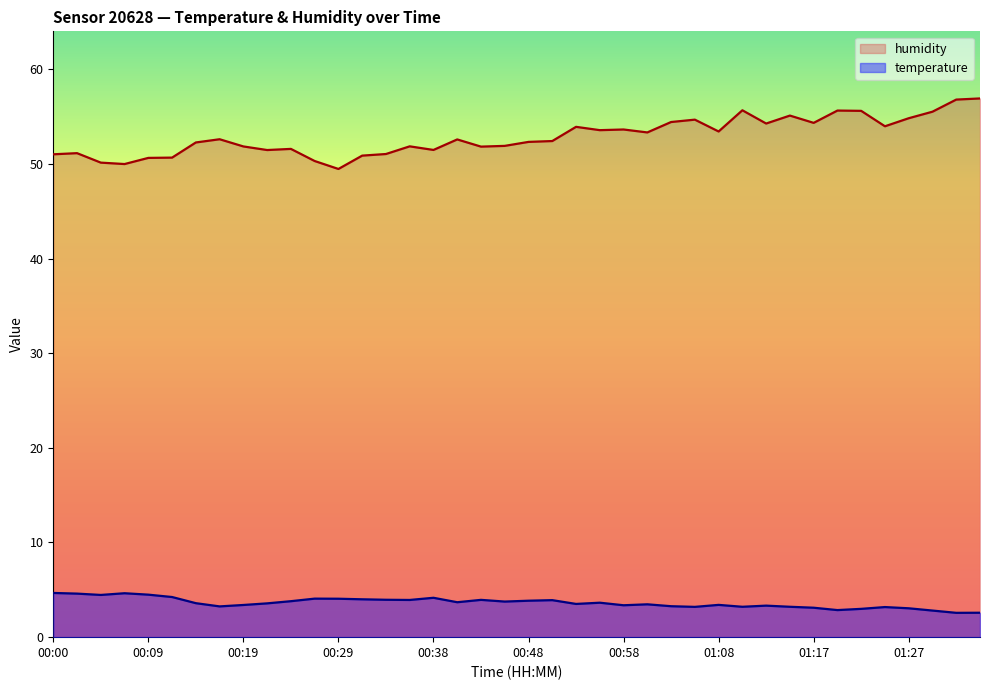

Does the chart display data point markers on the line(s)?

No